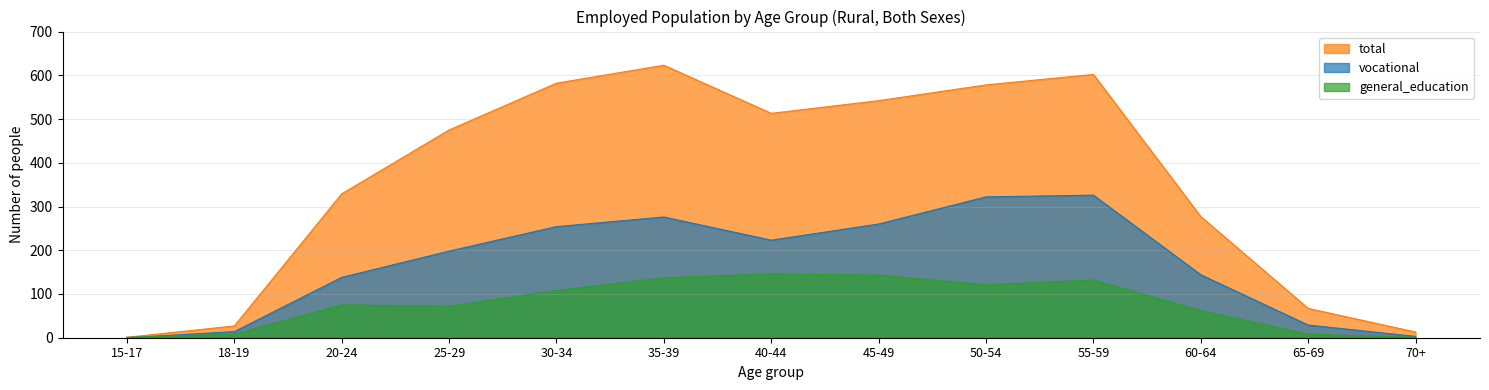

Where is total nearest to the value 312?

20-24